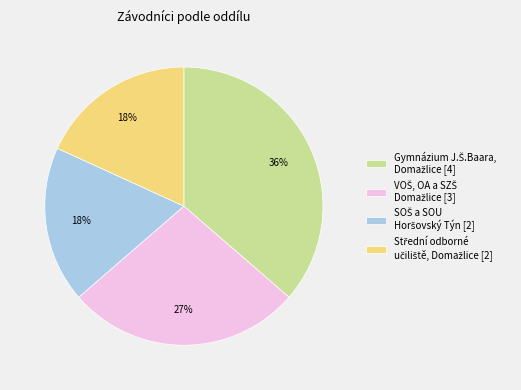

To the nearest percent, what is the difference between the largest and smallest slice percentages?

18%